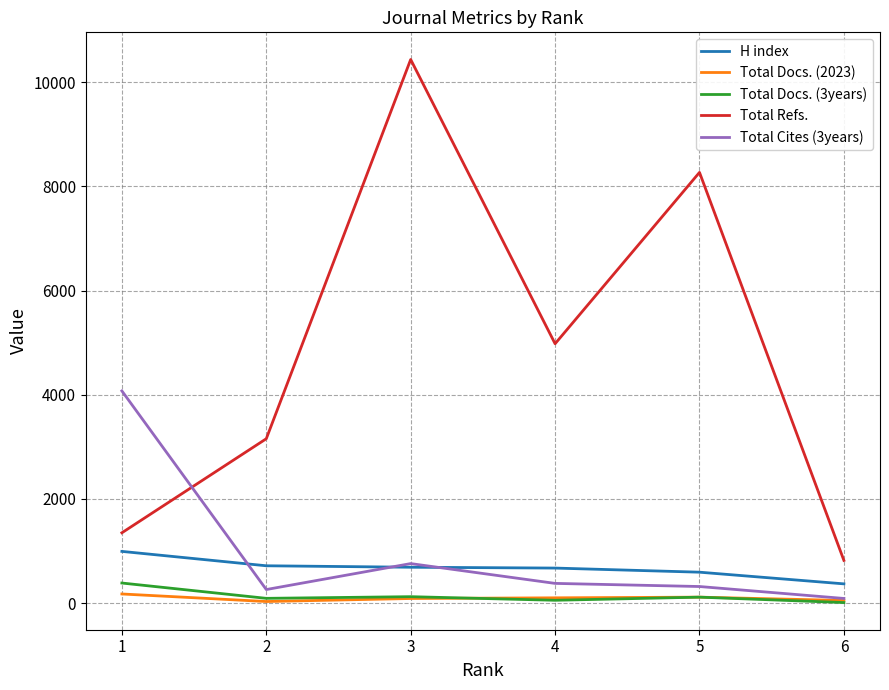

What is the sum of the H index values at 4 and 1?

1668